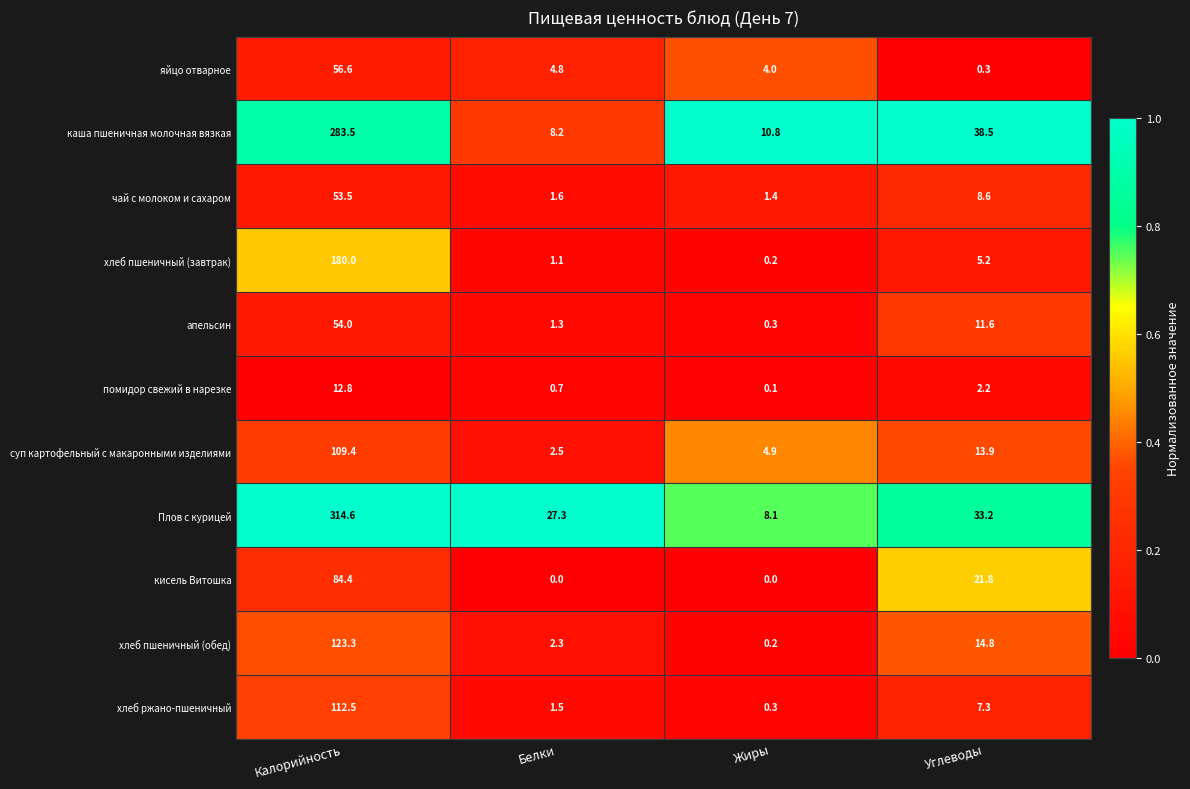

List the series in order of their peak value, lowest first.

помидор свежий в нарезке, чай с молоком и сахаром, апельсин, яйцо отварное, кисель Витошка, суп картофельный с макаронными изделиями, хлеб ржано-пшеничный, хлеб пшеничный (обед), хлеб пшеничный (завтрак), каша пшеничная молочная вязкая, Плов с курицей